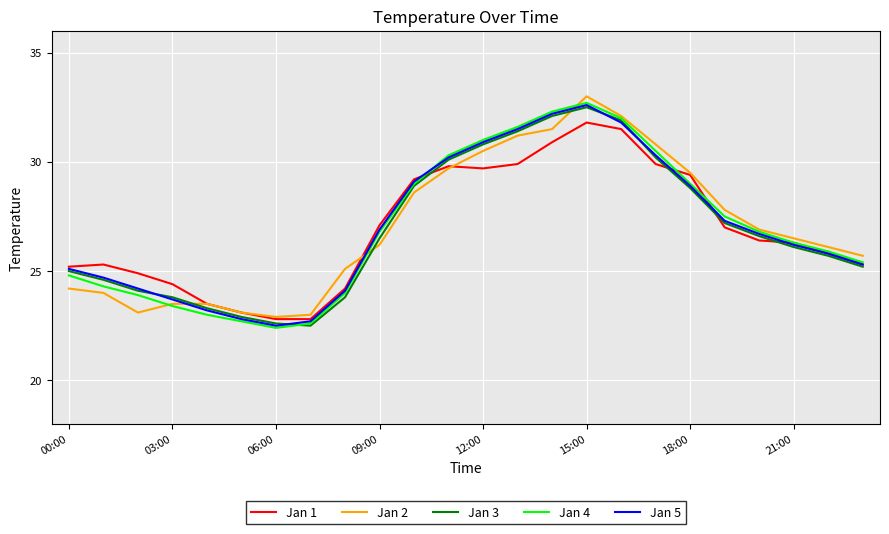

Reading left to right, what are all the values shown in this chart?

Jan 1: 25.2	25.3	24.9	24.4	23.5	23.1	22.8	22.8	24.2	27.1	29.2	29.8	29.7	29.9	30.9	31.8	31.5	29.9	29.4	27.0	26.4	26.3	25.8	25.3
Jan 2: 24.2	24.0	23.1	23.5	23.5	23.1	22.9	23.0	25.1	26.2	28.6	29.7	30.5	31.2	31.5	33.0	32.1	30.8	29.5	27.8	26.9	26.5	26.1	25.7
Jan 3: 25.0	24.6	24.1	23.8	23.3	22.9	22.6	22.5	23.8	26.5	28.9	30.1	30.8	31.4	32.1	32.5	31.9	30.2	28.8	27.2	26.6	26.1	25.7	25.2
Jan 4: 24.8	24.3	23.9	23.4	23.0	22.7	22.4	22.6	24.0	26.8	29.0	30.3	31.0	31.6	32.3	32.7	32.0	30.5	29.0	27.5	26.8	26.3	25.9	25.4
Jan 5: 25.1	24.7	24.2	23.7	23.2	22.8	22.5	22.7	24.1	26.9	29.1	30.2	30.9	31.5	32.2	32.6	31.8	30.3	28.9	27.3	26.7	26.2	25.8	25.3